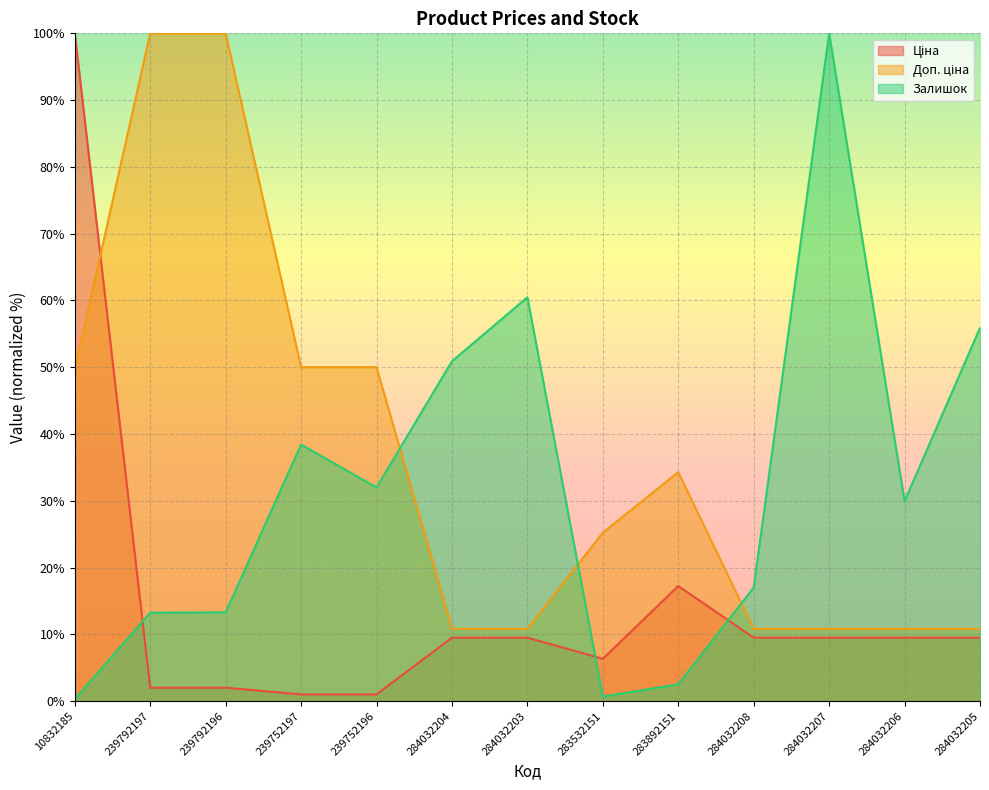

Which series changed the most between 239792197 and 284032206?

Доп. ціна